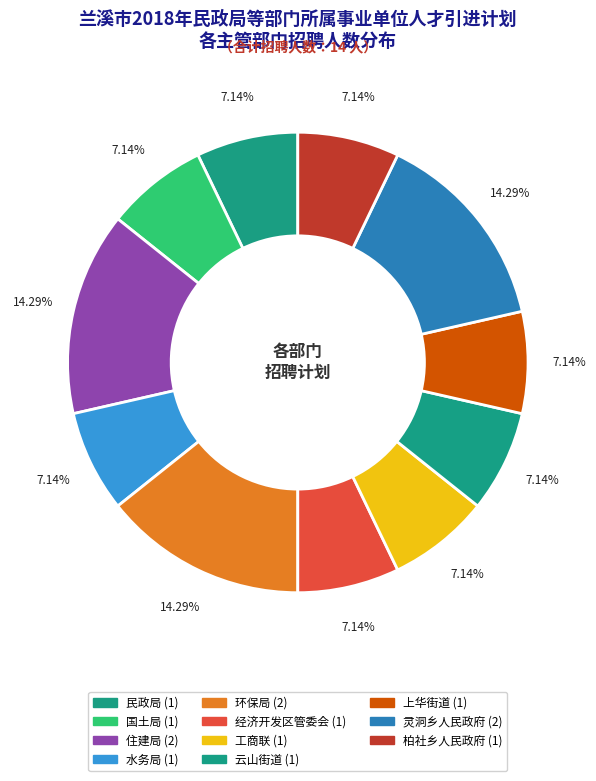

Which category has the smallest portion of the pie?

民政局